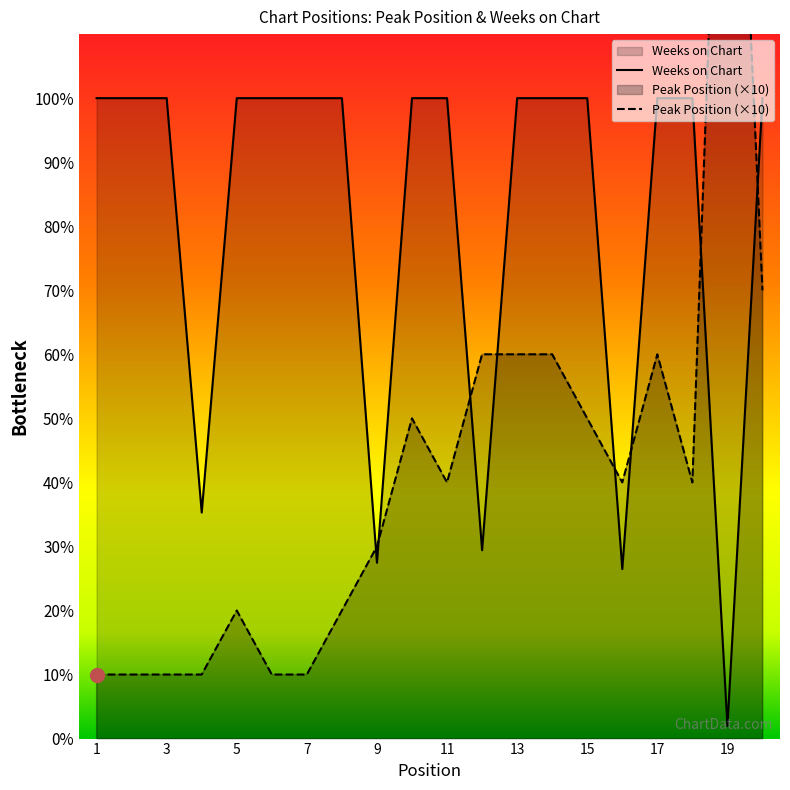

What is the difference between the second highest and minimum values in the Peak Position series?

60.0